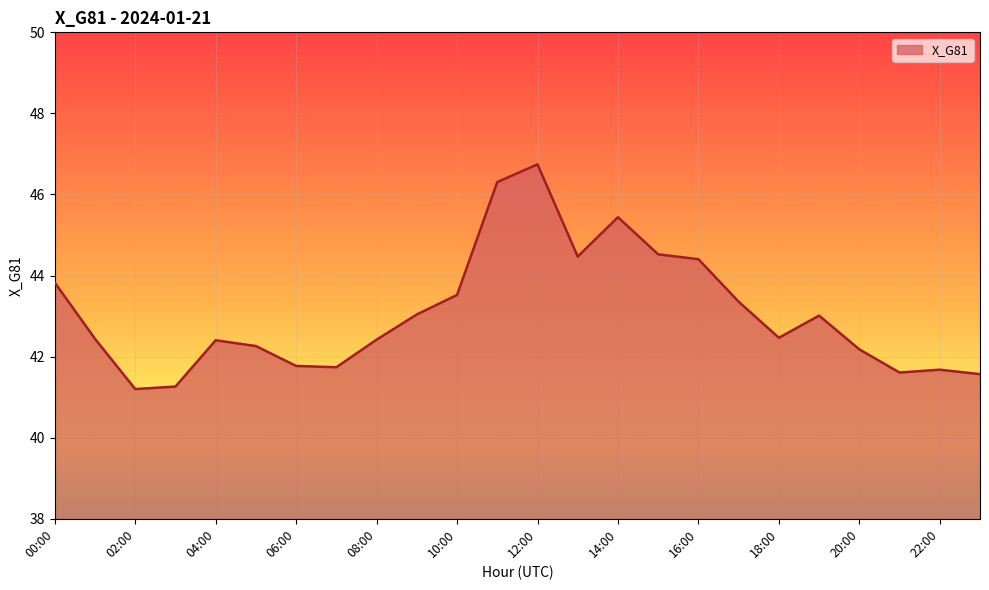

What is the smallest value displayed?

41.2